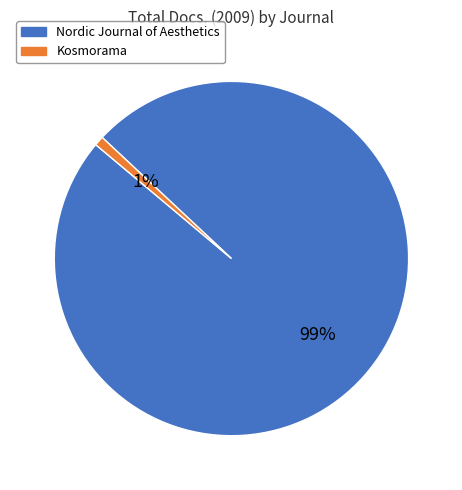

Do Kosmorama and Nordic Journal of Aesthetics together represent more than half of the pie?

Yes